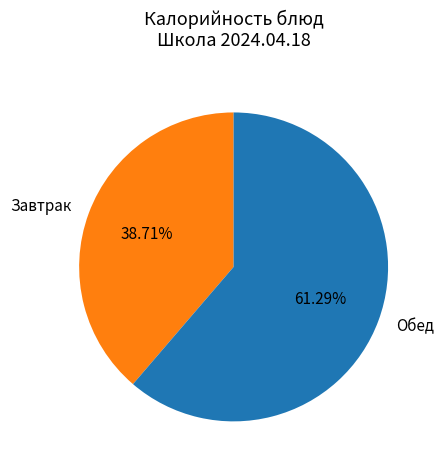

Rank the categories by value from lowest to highest.

Завтрак, Обед